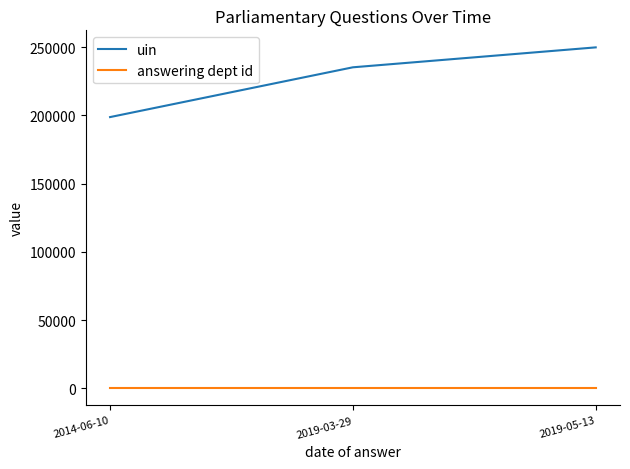

What position from the left is 2019-05-13?

3